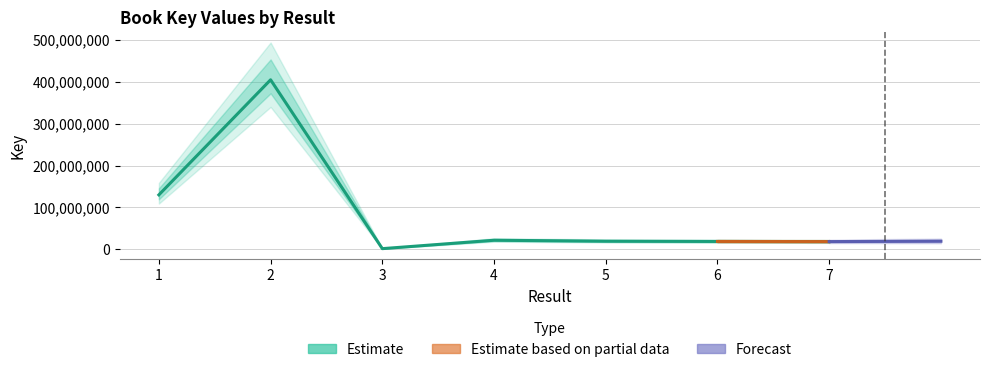

List the labels in order of value, smallest first.

3, 7, 6, 5, 4, 1, 2